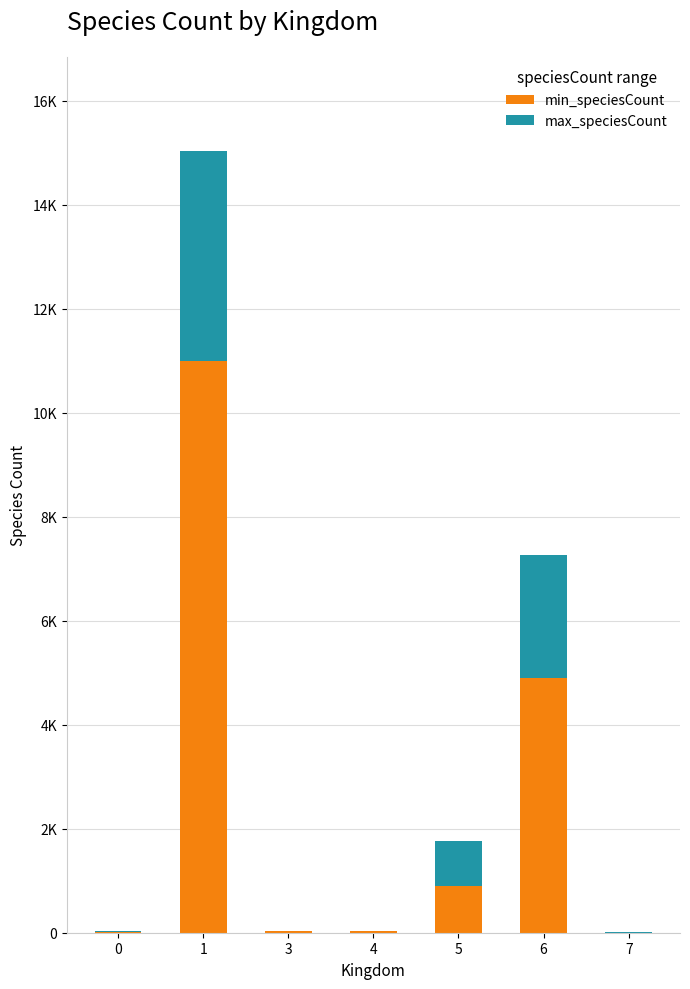

Does the chart contain stacked bars?

Yes